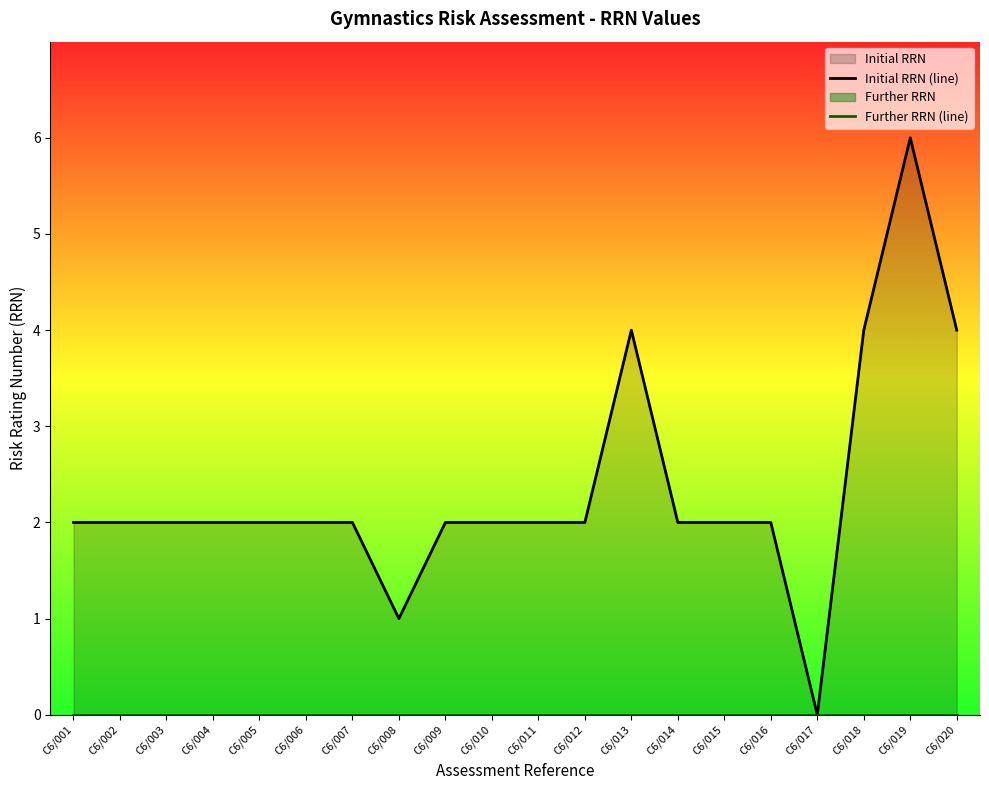

What is the sum of the Initial RRN (line) values at C6/015 and C6/006?

4